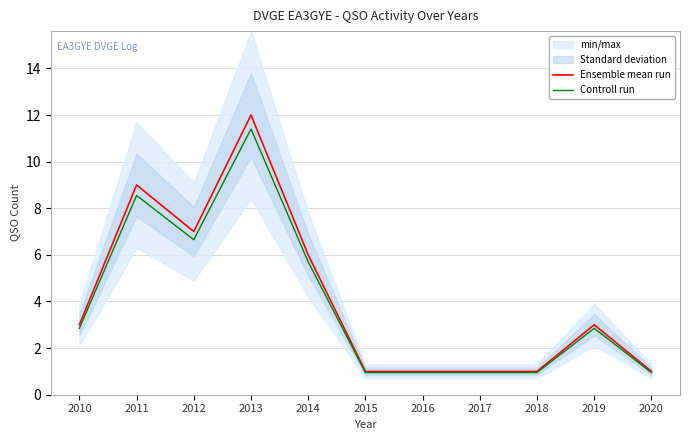

At which label does Controll run reach its peak?

2013